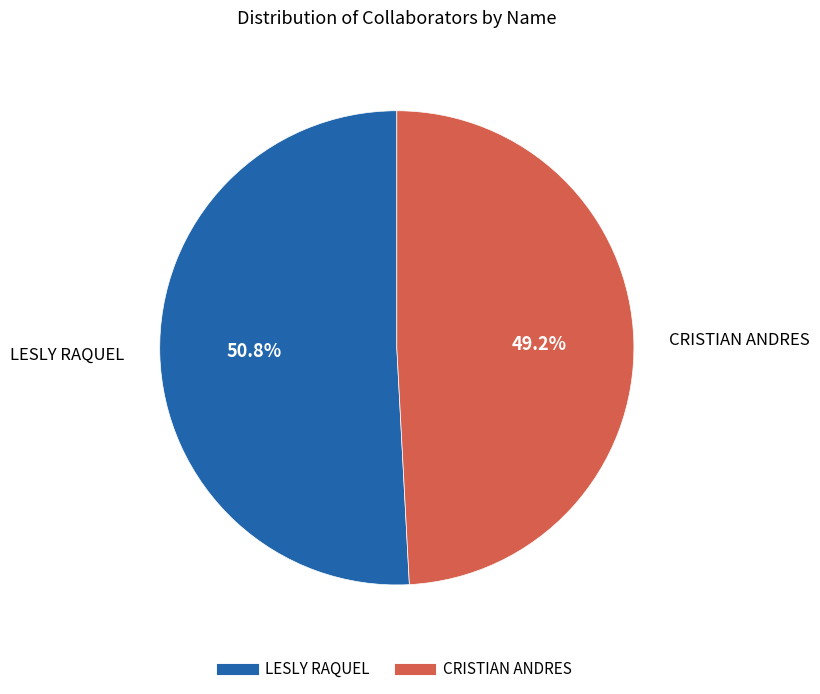

How many slices are in this pie chart?

2